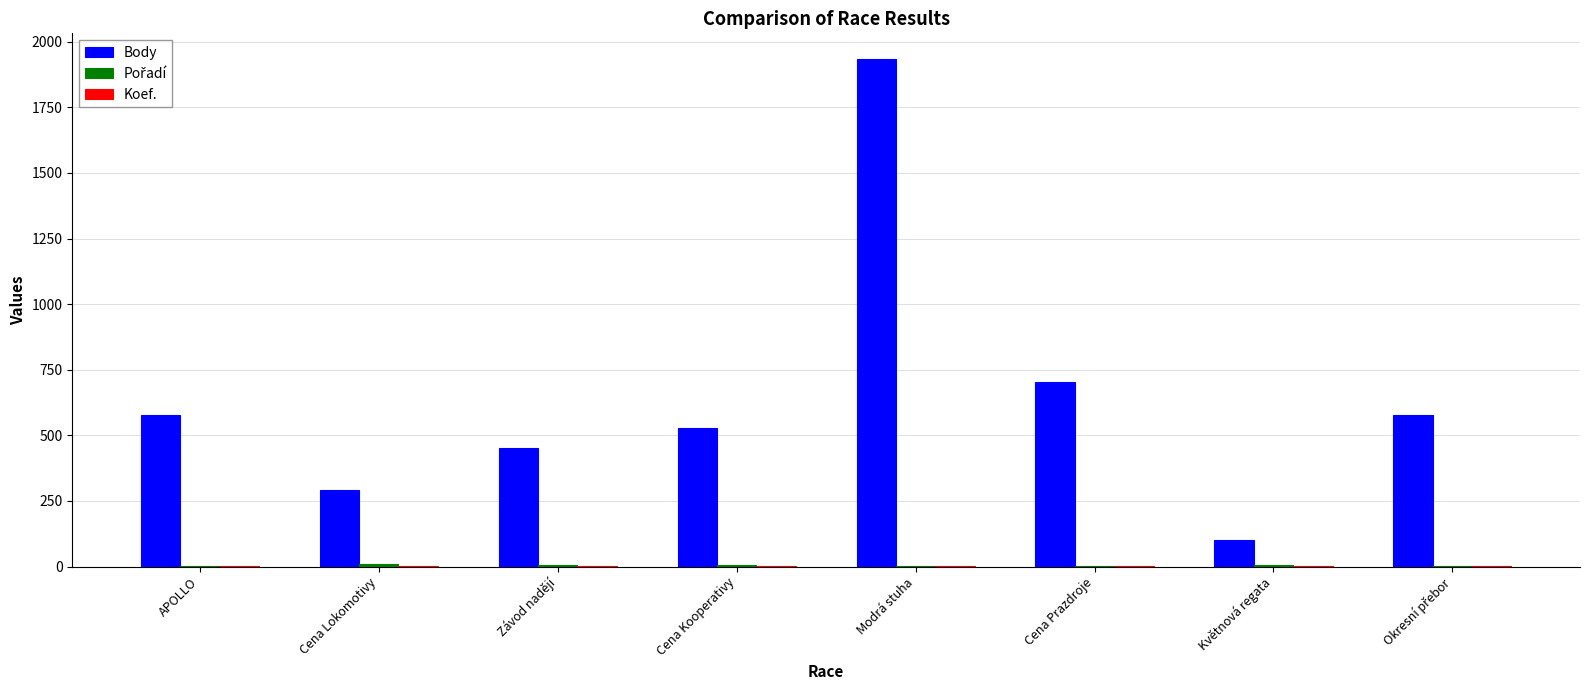

Which series changed the most between Závod nadějí and Cena Prazdroje?

Body